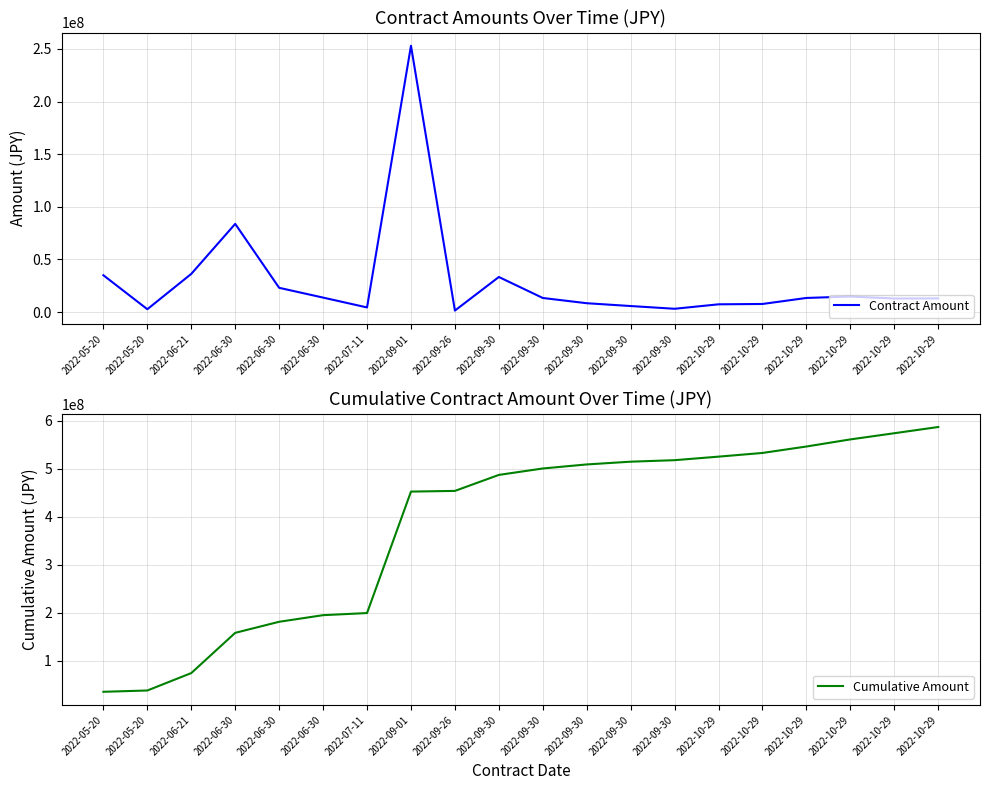

How many lines are shown in the chart?

2